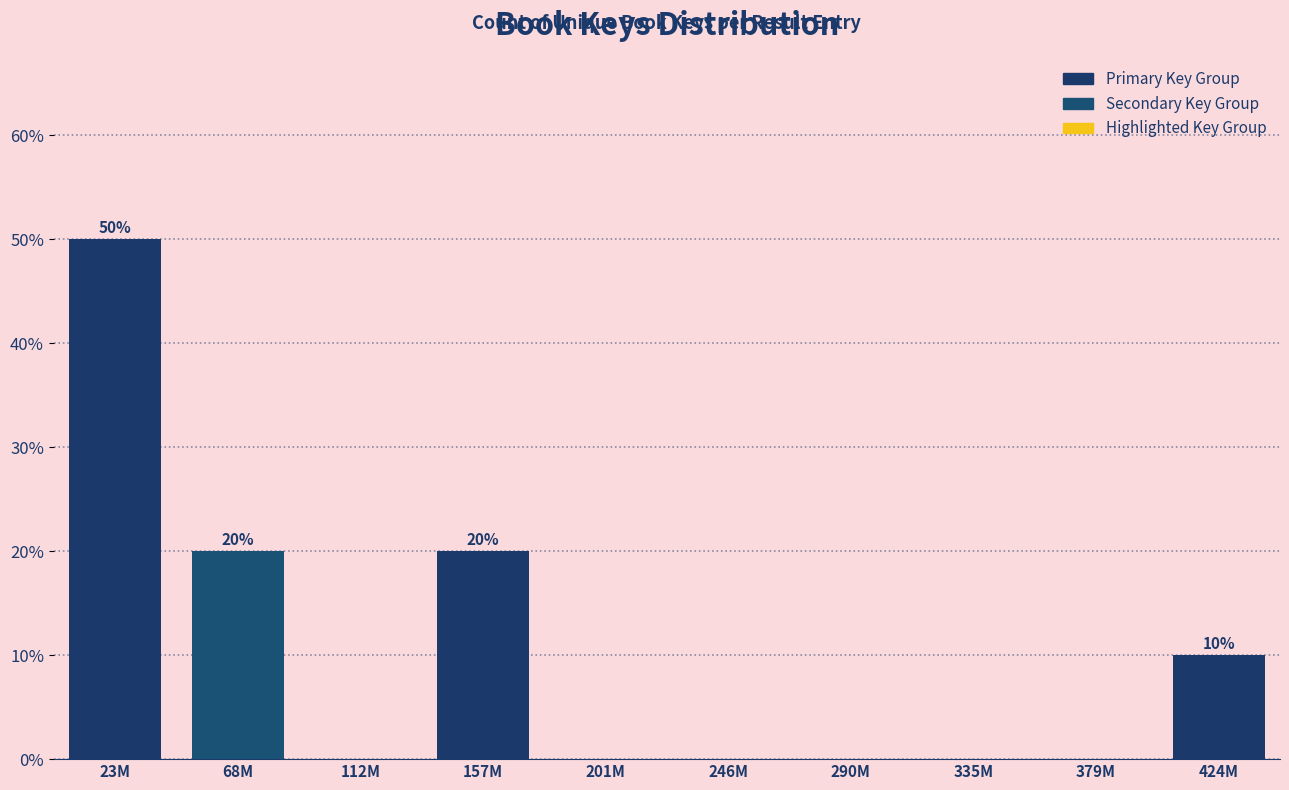

Reading left to right, what are all the values shown in this chart?

23M=50	68M=20	112M=0	157M=20	201M=0	246M=0	290M=0	335M=0	379M=0	424M=10